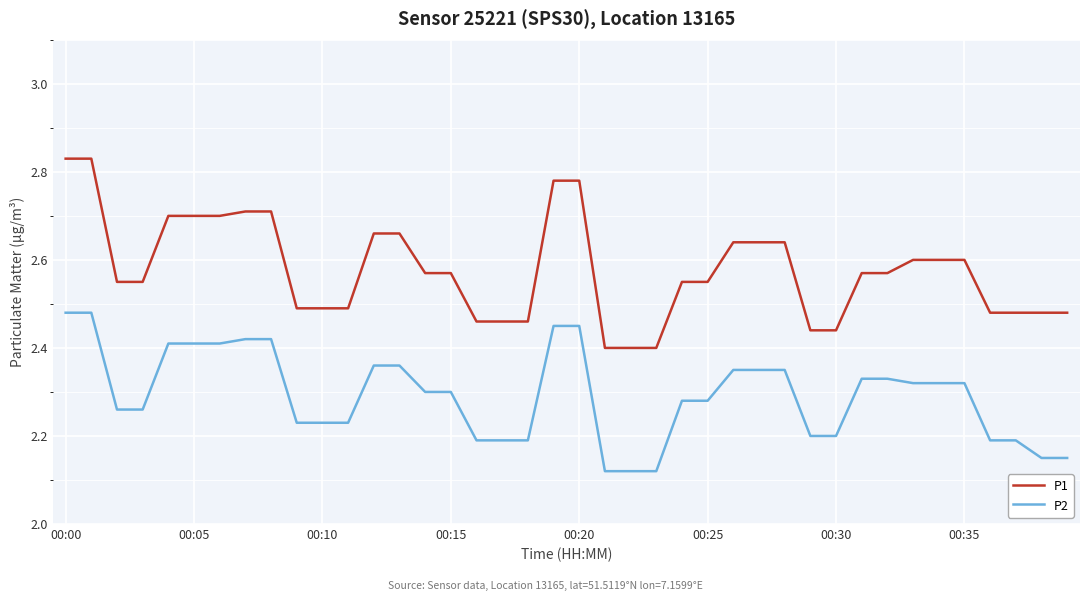

True or false: P2 and P1 cross at least once.

False